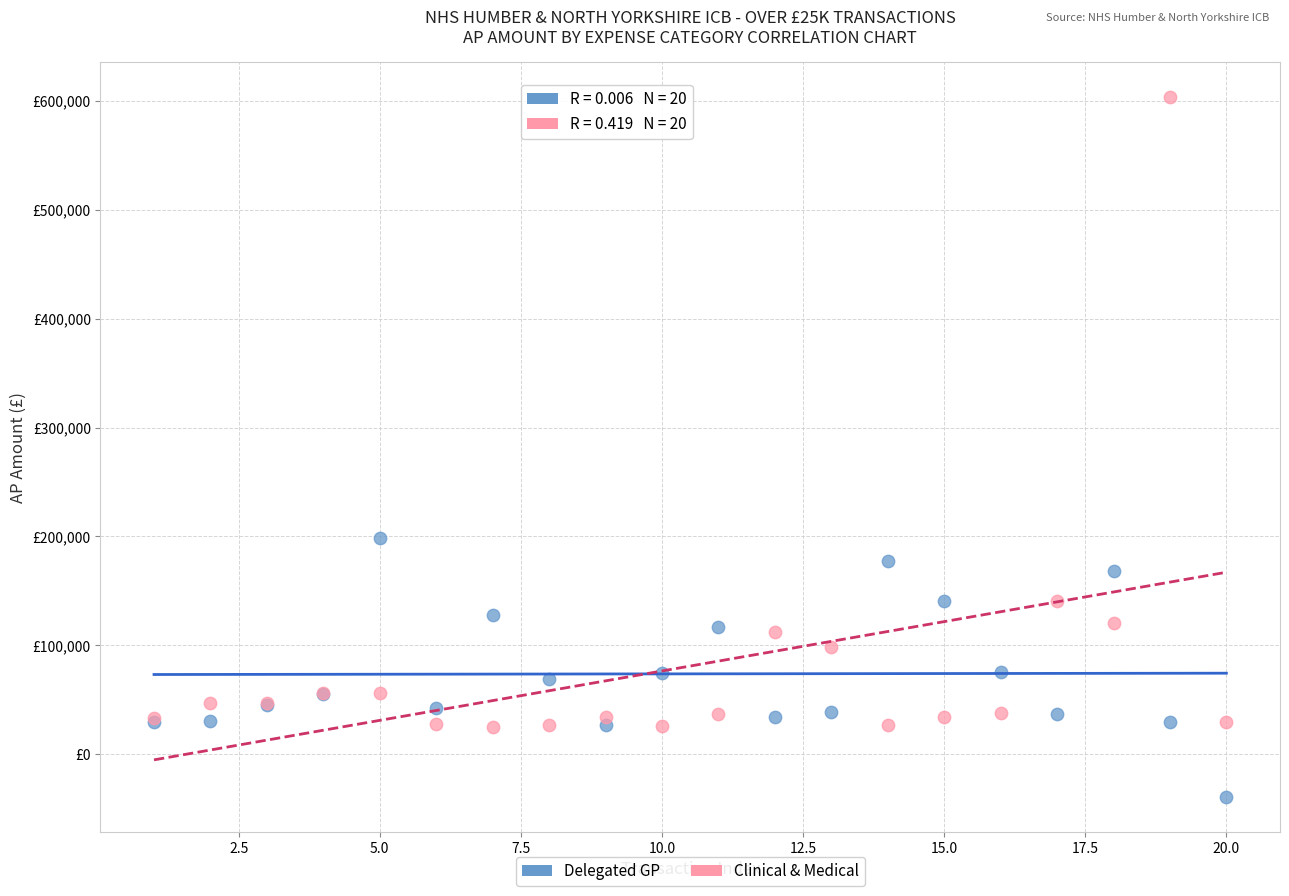

Which series reaches the minimum Y coordinate?

Delegated GP